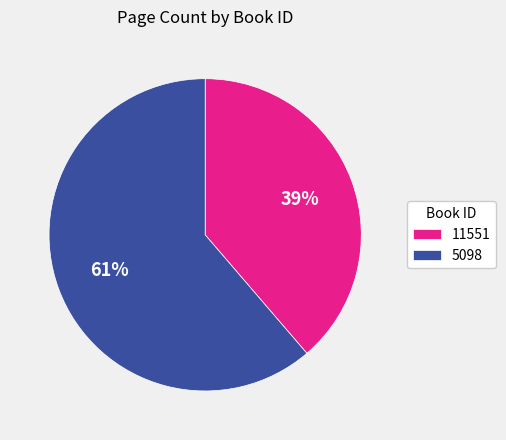

Rank the categories by value from lowest to highest.

11551, 5098